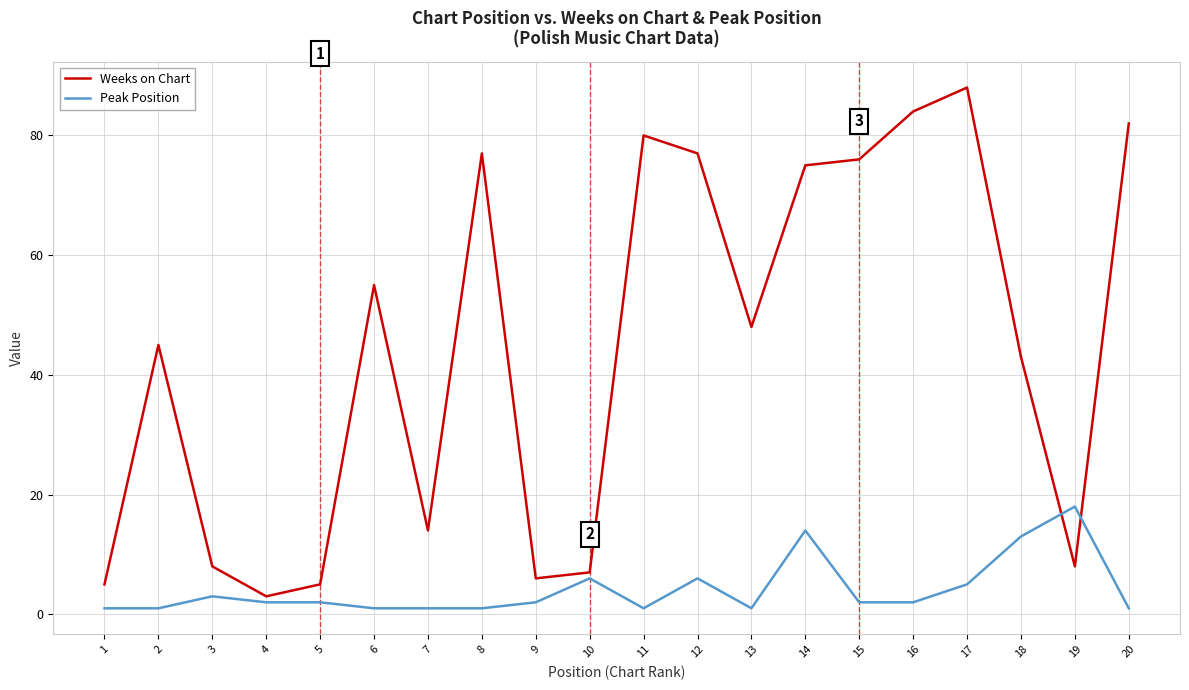

Is the value of Peak Position at 10 greater than the value of Weeks on Chart at 13?

No